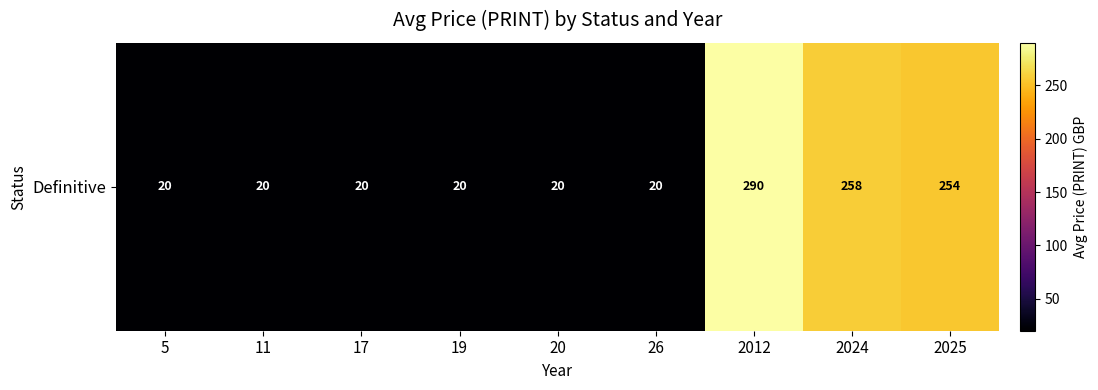

Reading right to left, extract all data points from this chart.

254.4	258.0	290.0	20.0	20.0	20.0	20.0	20.0	20.0